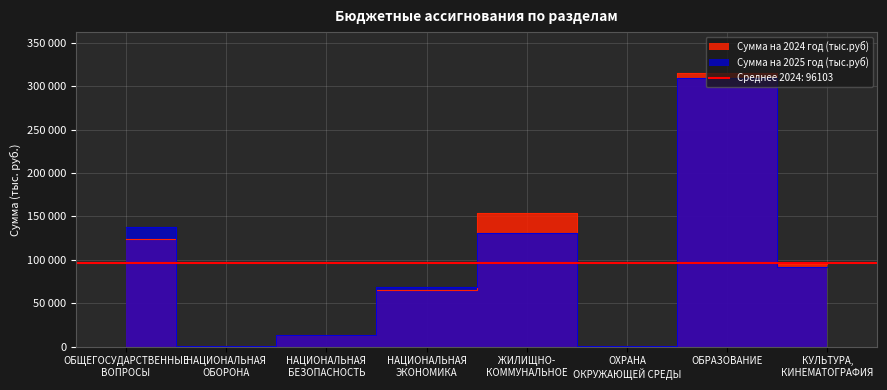

What value does the Сумма на 2025 год (тыс.руб) series have at ОХРАНА
ОКРУЖАЮЩЕЙ СРЕДЫ?

676.5